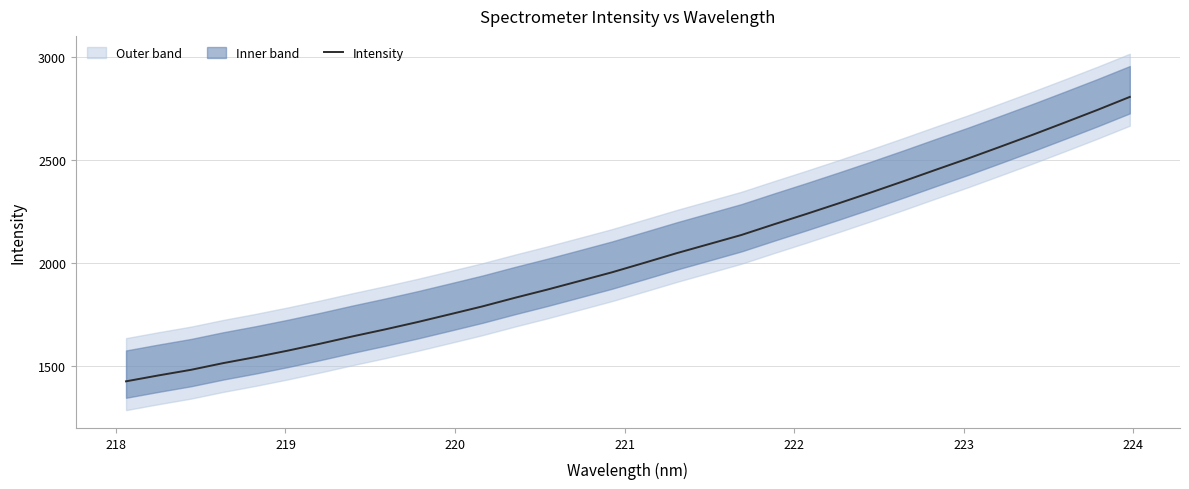

What is the minimum value for Intensity?

1424.8